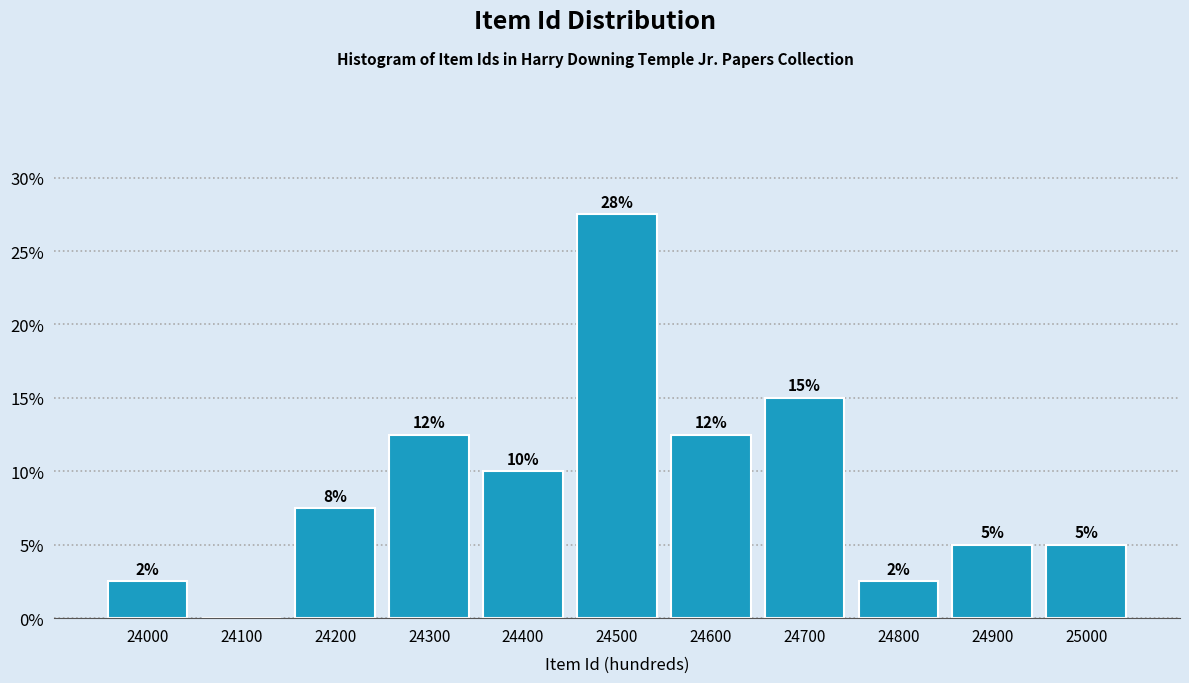

Are the bars horizontal?

No